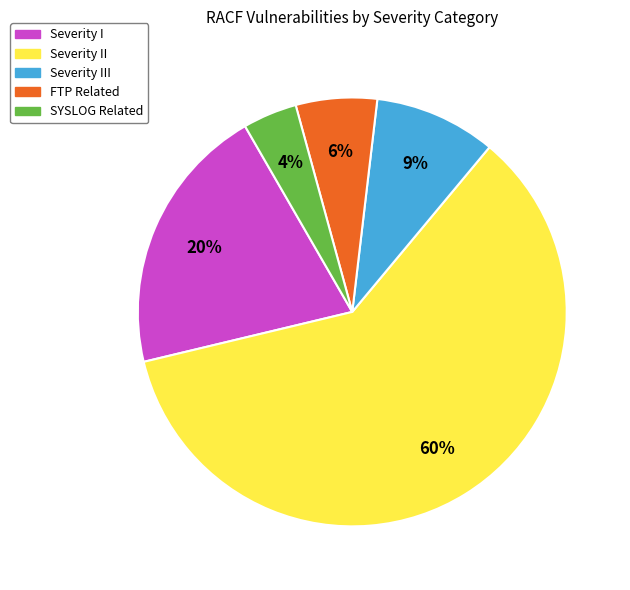

Is there any slice that represents more than half of the pie?

Yes